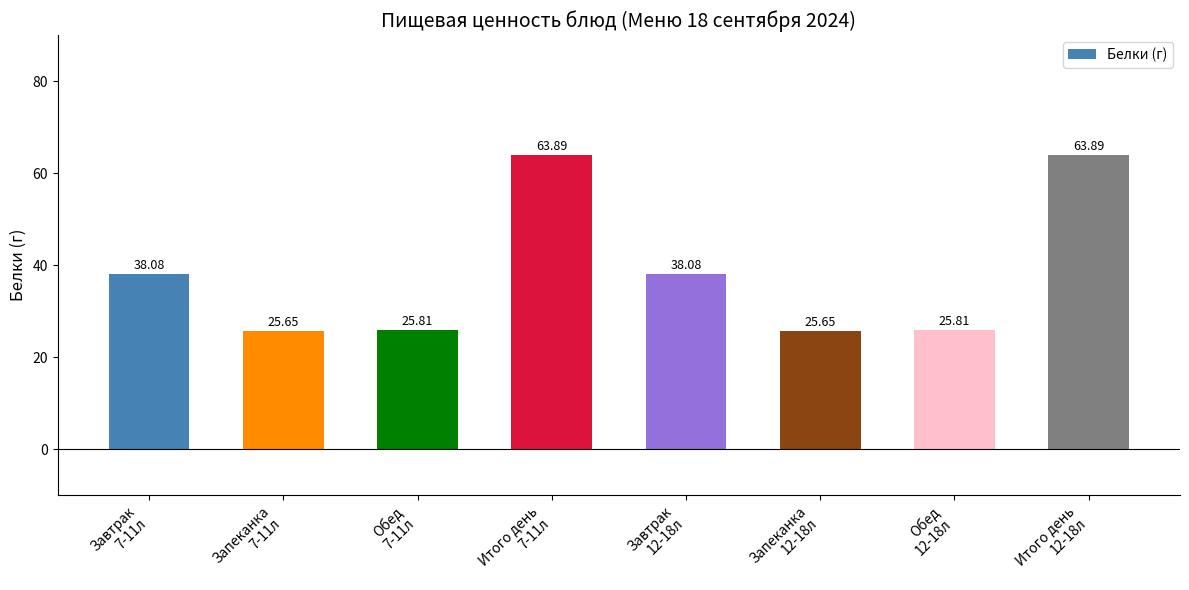

What is the difference between the second highest and minimum values?

38.2